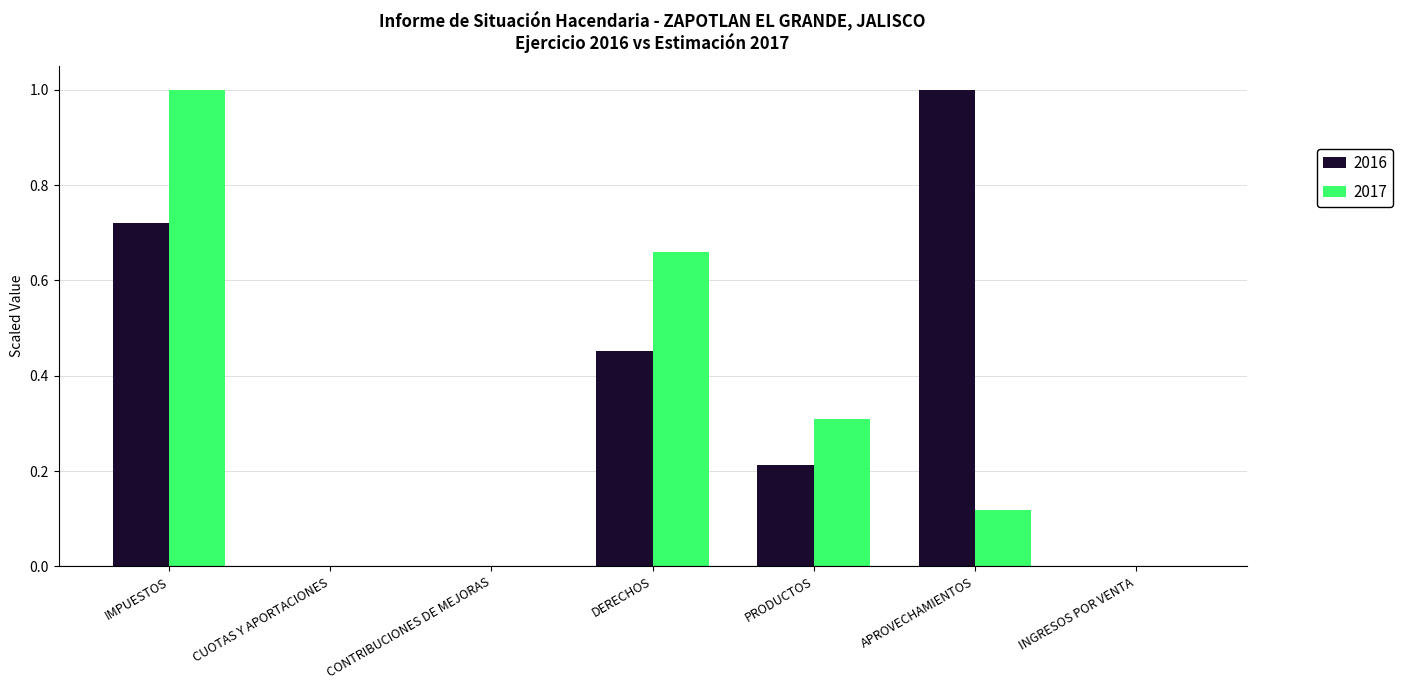

Is the value of 2016 at INGRESOS POR VENTA greater than the value of 2017 at IMPUESTOS?

No